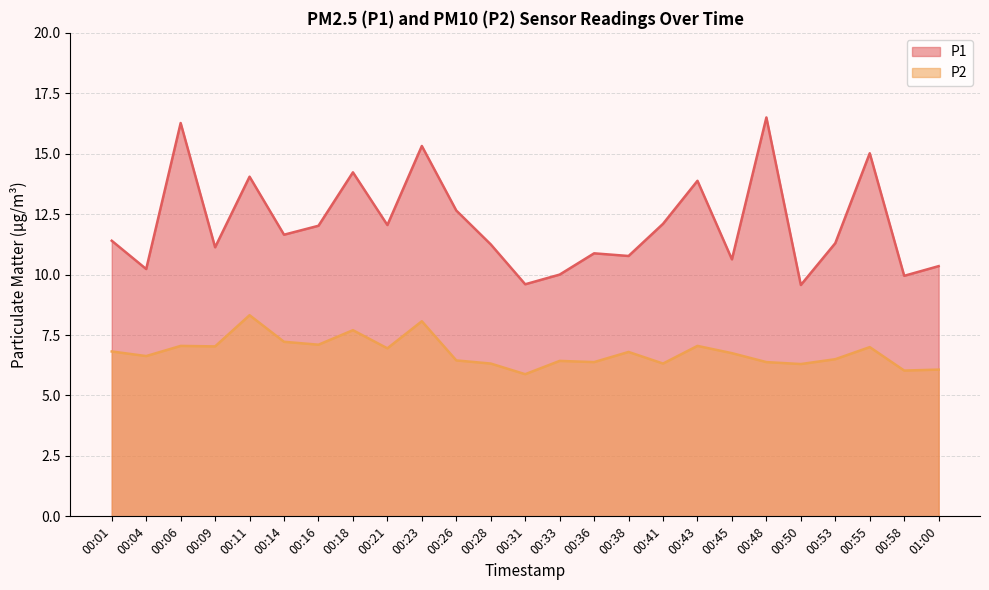

True or false: P1 and P2 intersect in this chart.

False